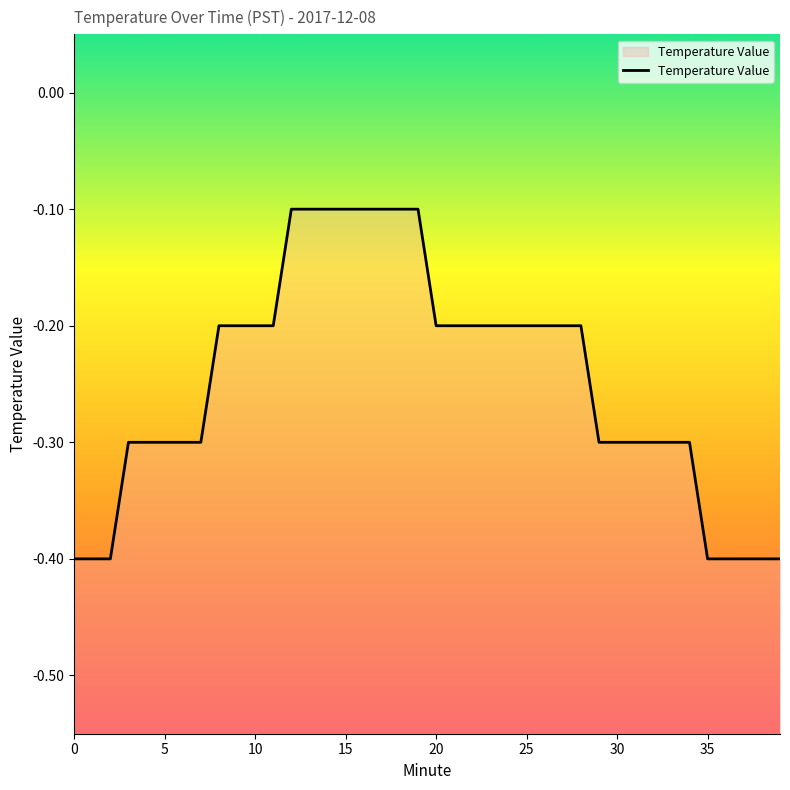

How many lines are shown in the chart?

1